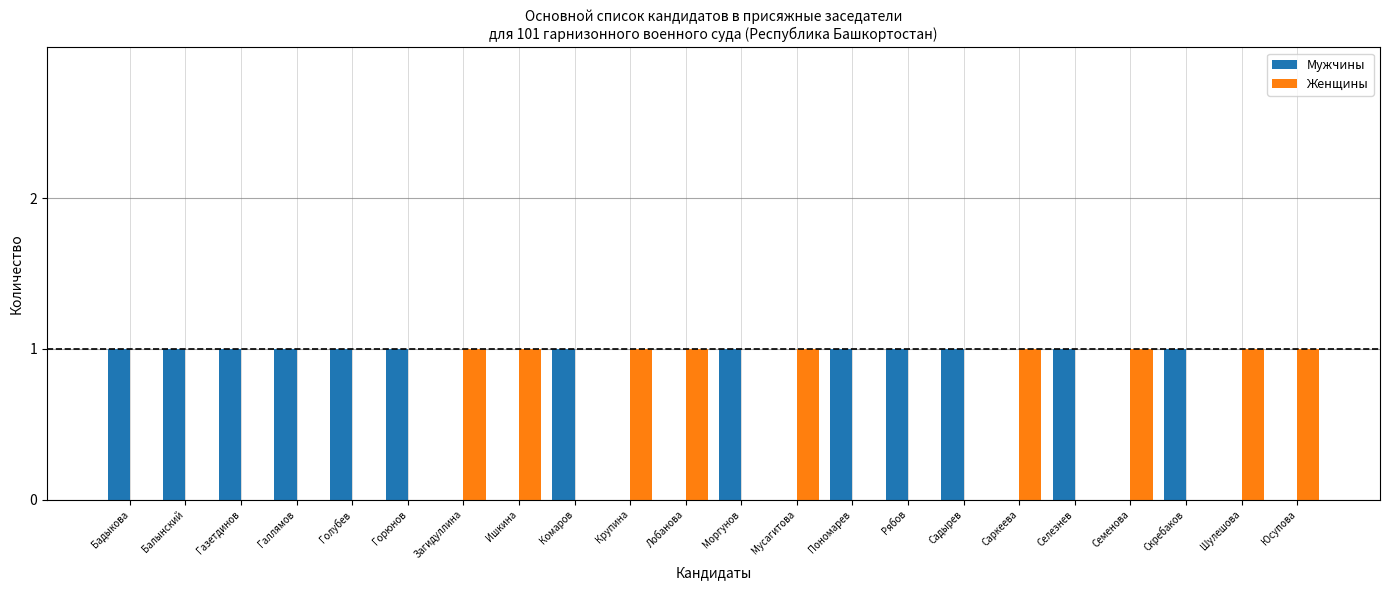

True or false: Женщины has a value of 0 at Пономарев.

True